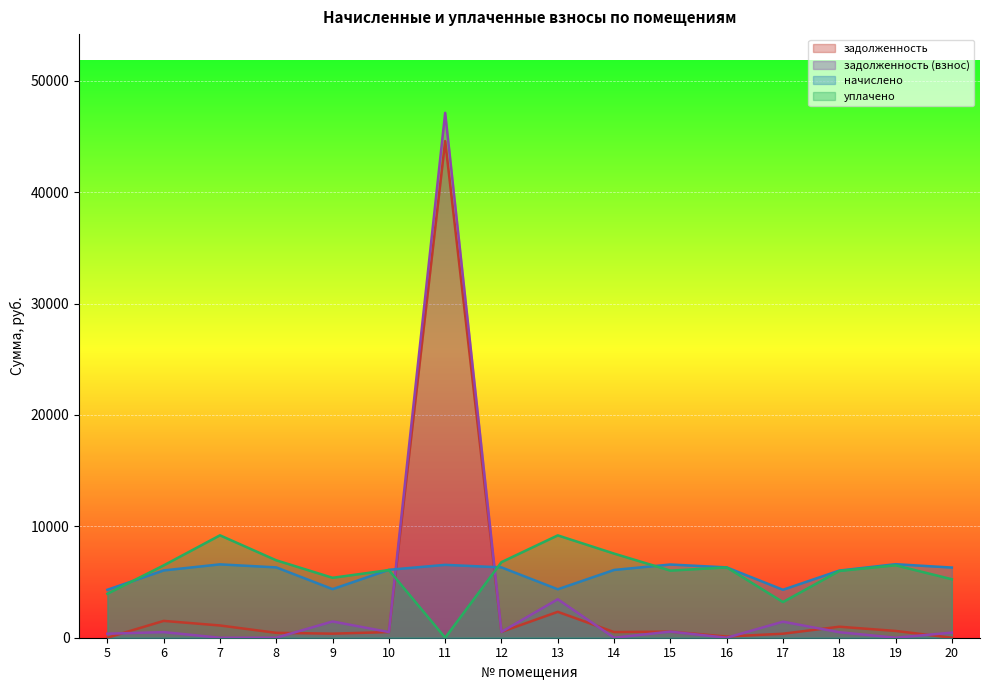

What is the difference between the maximum and minimum values in the начислено series?

2296.3